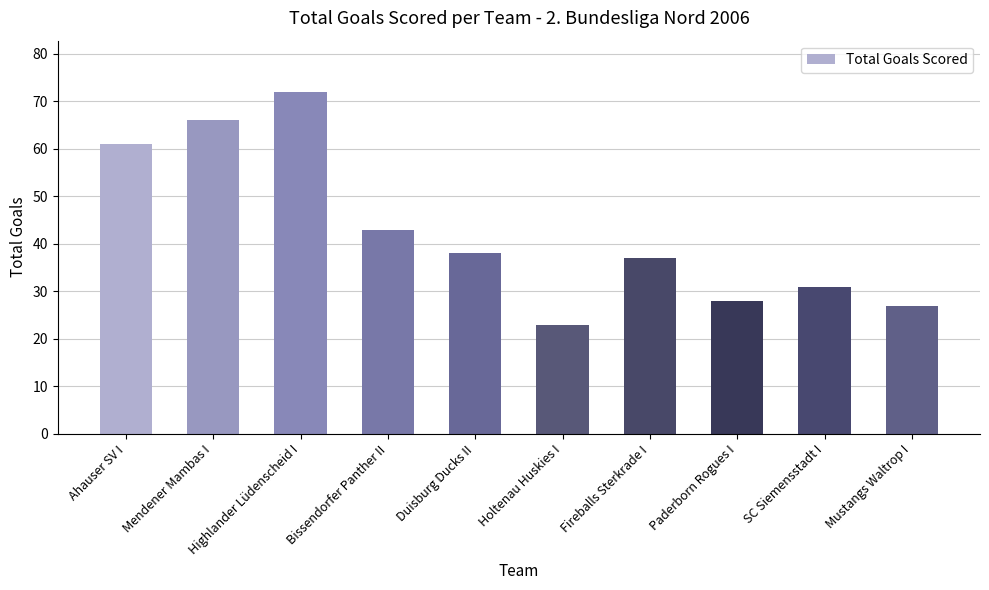

True or false: the data shows 72 at Highlander Lüdenscheid I.

True